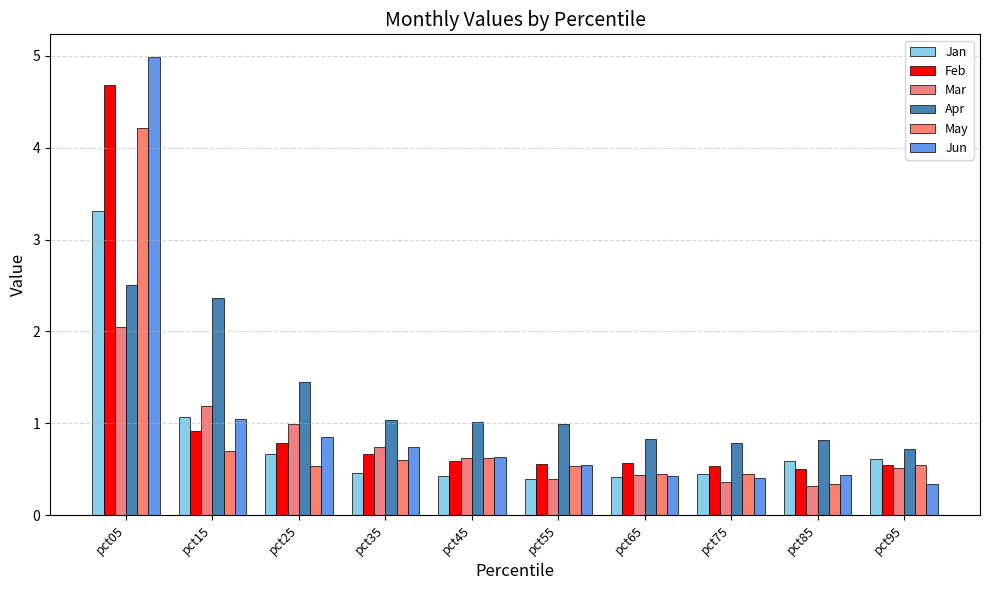

Is the value of Jan at pct85 greater than the value of May at pct75?

Yes